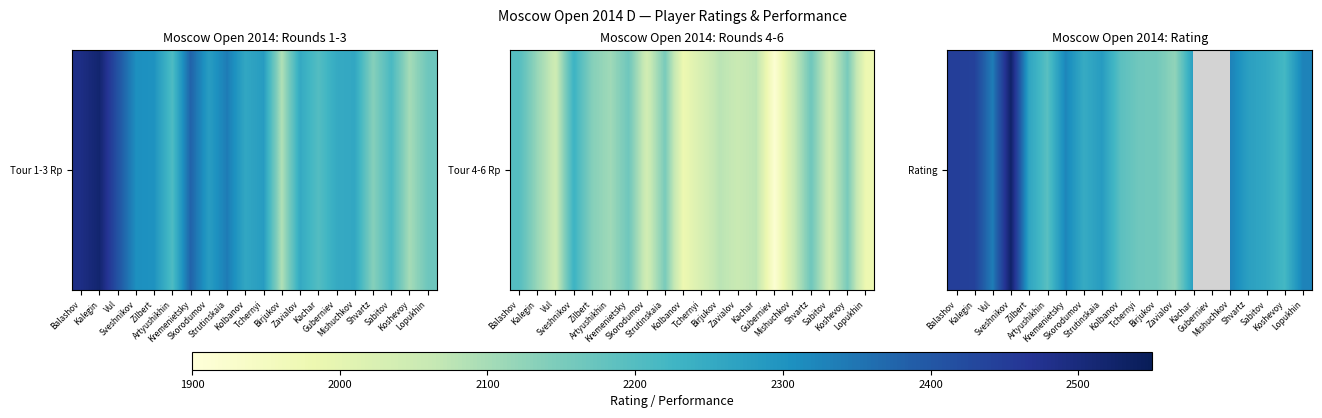

What is the difference between the values at Zilbert and Birjukov?

103.0